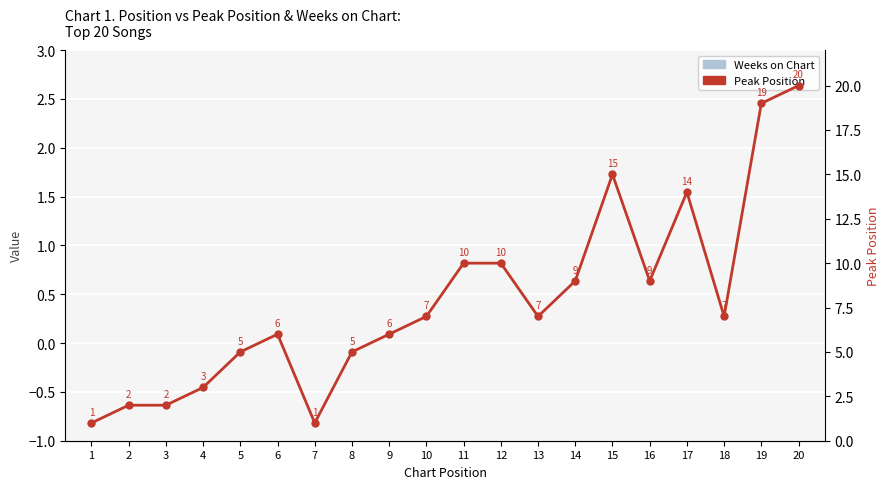

The Weeks on Chart series shows 0 at 2. True or false?

True